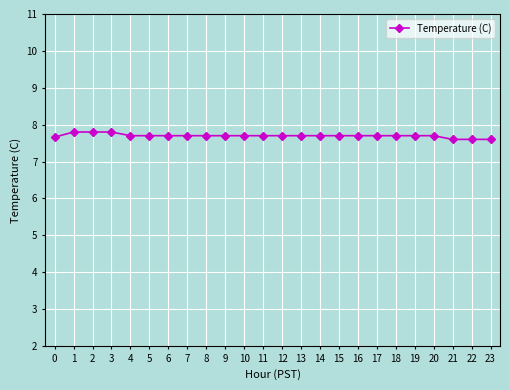

What is the smallest value displayed?

7.6